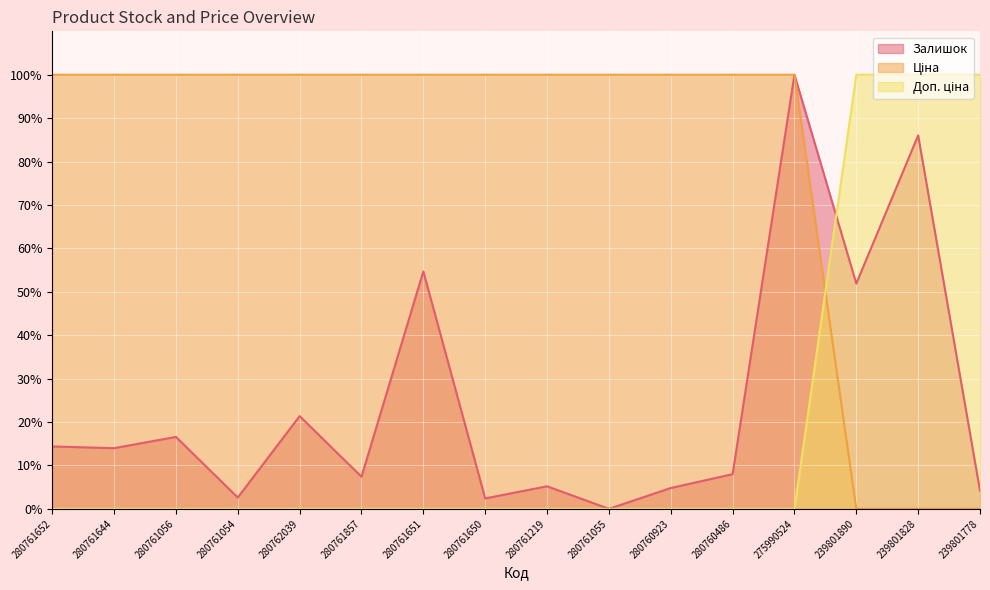

Where is Доп. ціна nearest to the value 50?

280761652